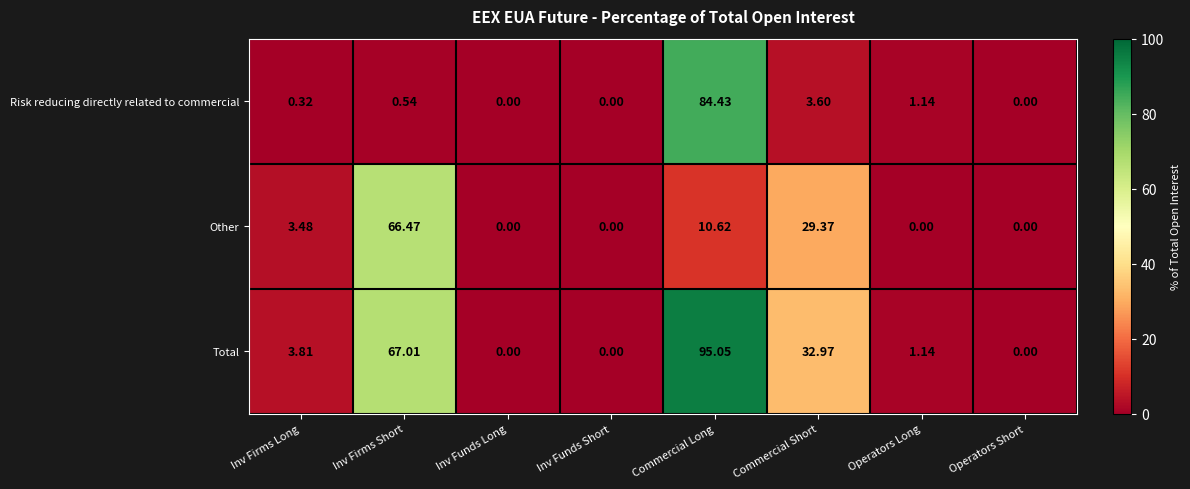

How many data points in Other are less than 3?

4